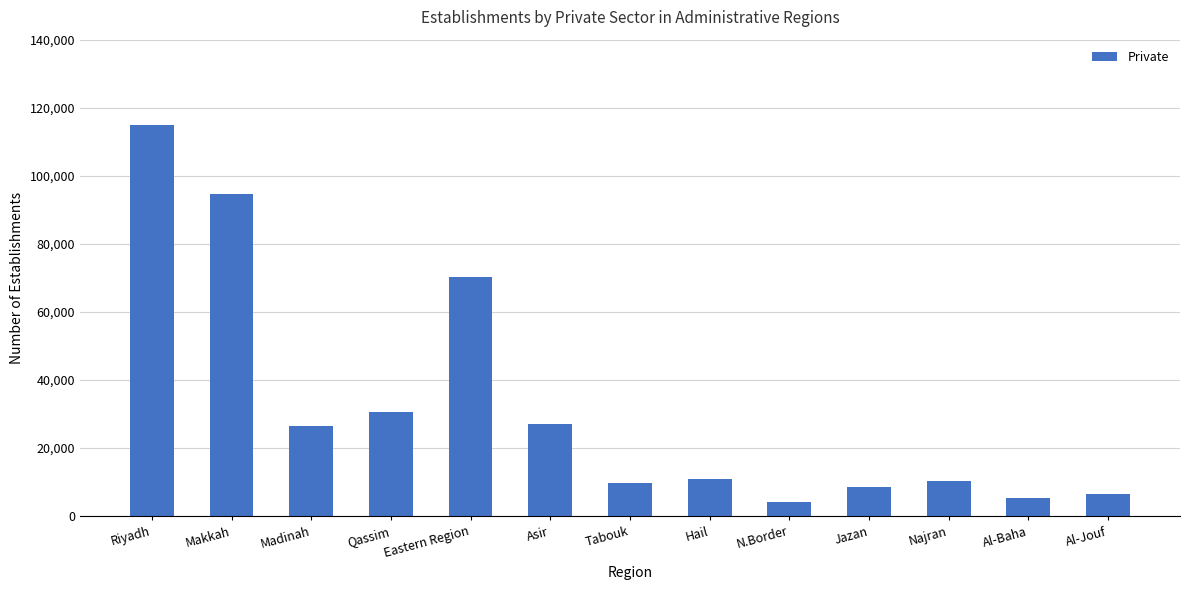

The chart shows a value of 5226 at Al-Baha. True or false?

True